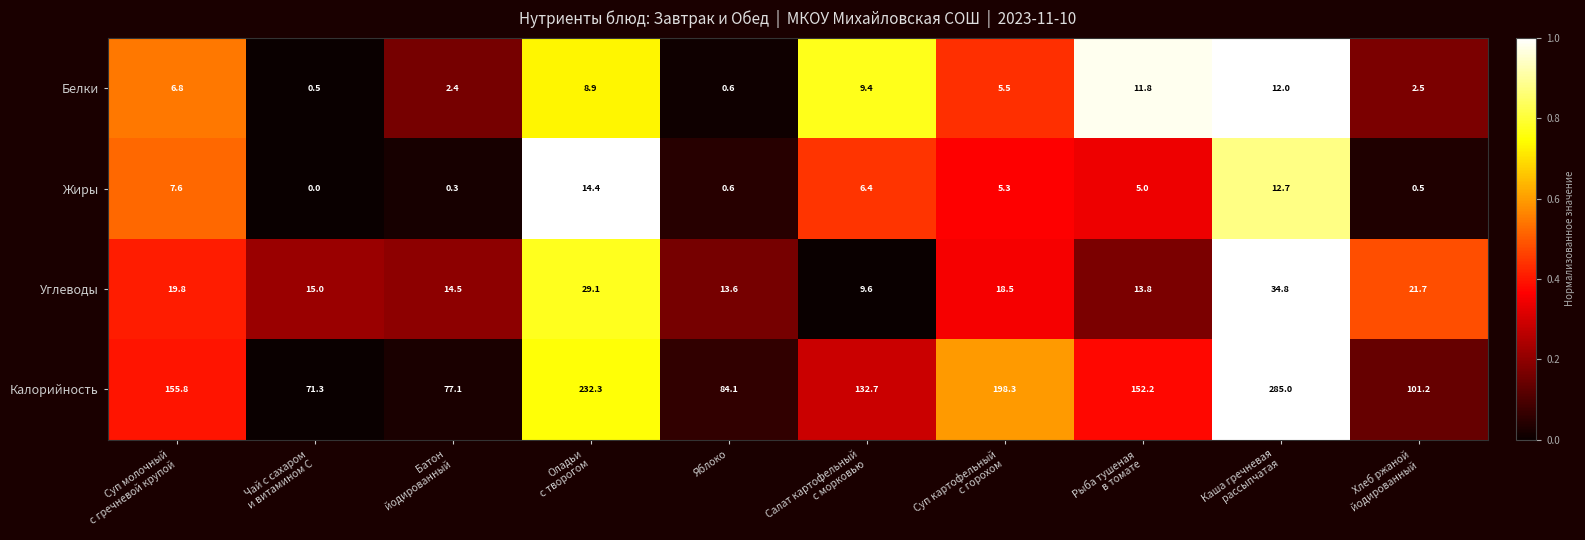

What is the average value of the Белки series?

6.0